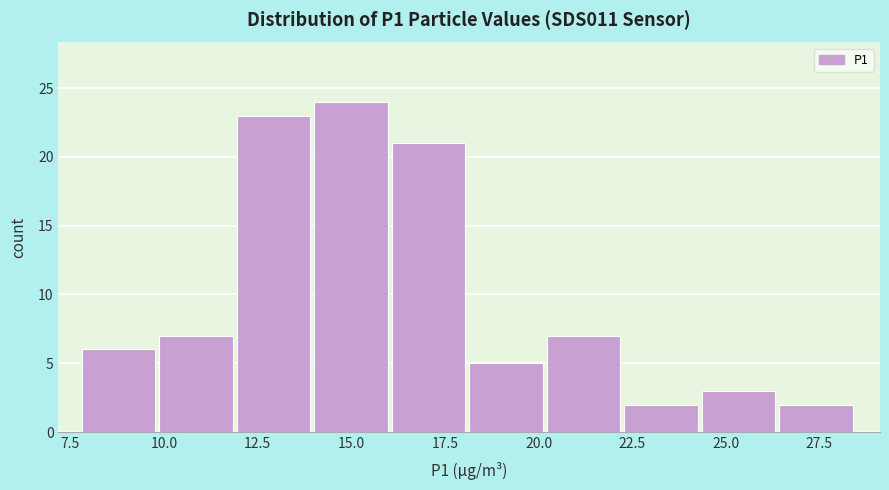

What is the height of the bar covering 22.5 to 24.5 on the x-axis? Neither the bar edges nor the heights are printed on the chart, so give them approximately, as read against the axes.

2